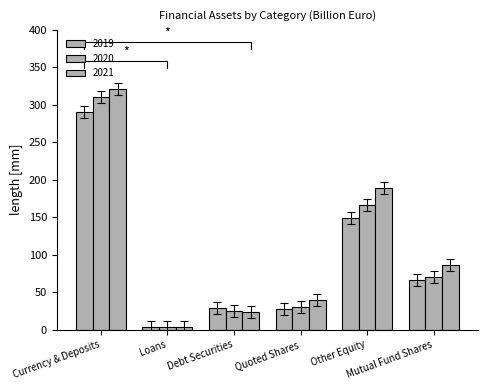

True or false: 2020 has a value of 107.8 at Mutual Fund Shares.

False